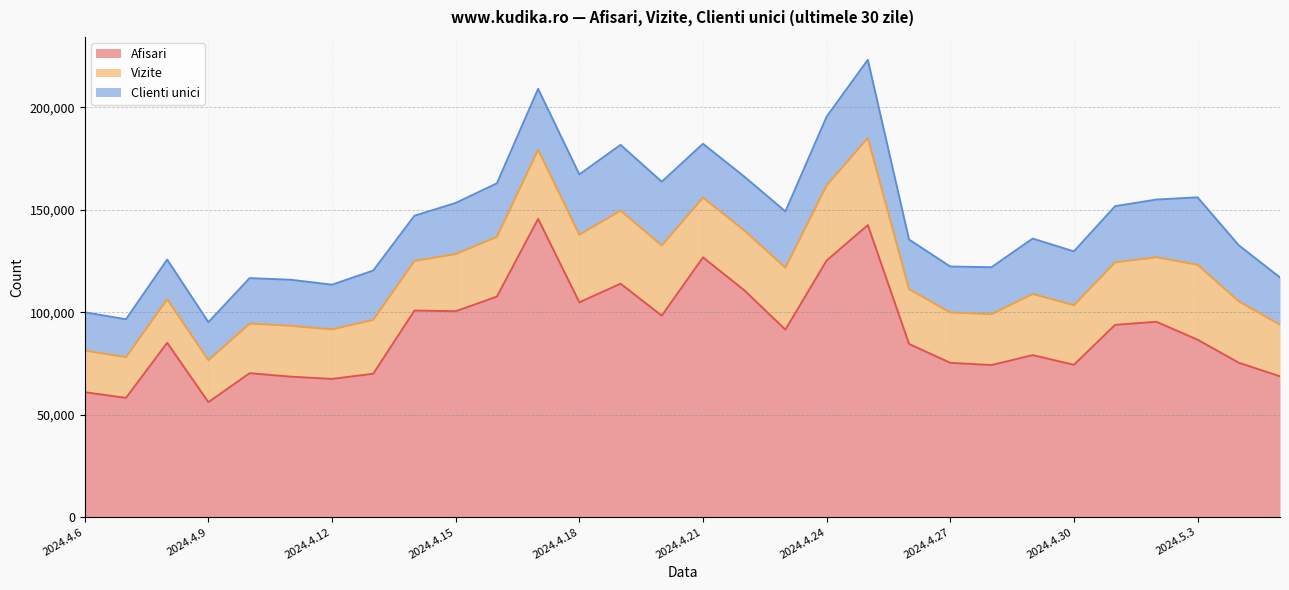

Reading right to left, what are all the values shown in this chart?

Afisari: 68696	75343	86587	95334	93807	74339	79047	74204	75292	84501	142498	125214	91481	110746	126743	98297	113913	104818	145551	107611	100465	100810	69975	67435	68535	70228	56093	85053	58176	60956
Vizite: 25215	29950	36555	31499	30538	29092	29850	24822	24568	26727	42497	36717	30235	29156	29173	34239	35648	32962	33693	29174	27882	24203	26311	24174	24803	24227	20451	21259	19860	20350
Clienti unici: 23039	27355	32903	28124	27400	26243	27022	22913	22429	24216	38170	33492	27452	26296	26284	31130	32113	29447	29768	26119	24953	22064	24056	21810	22481	22171	18575	19360	18506	18645